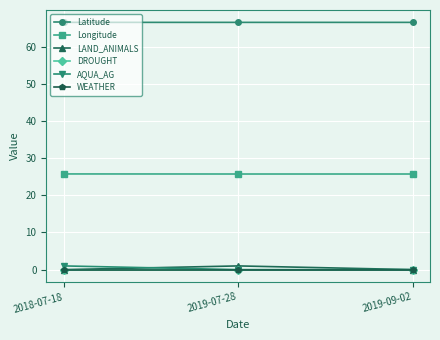

Is this an area chart (filled region under the line)?

No